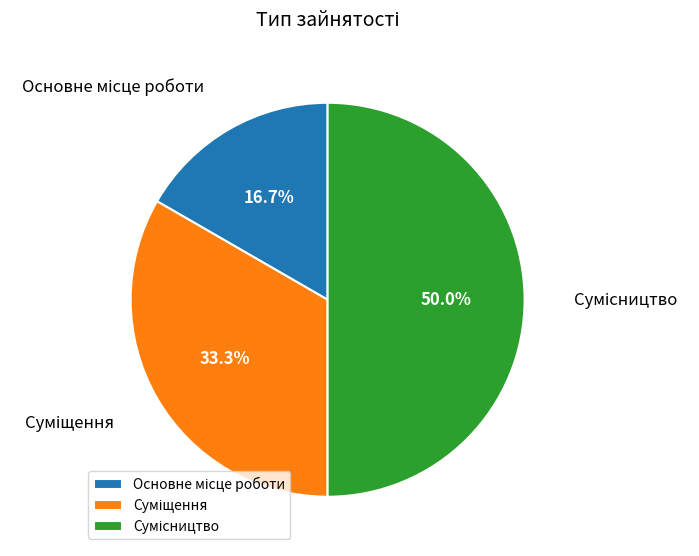

How many segments does this pie chart have?

3